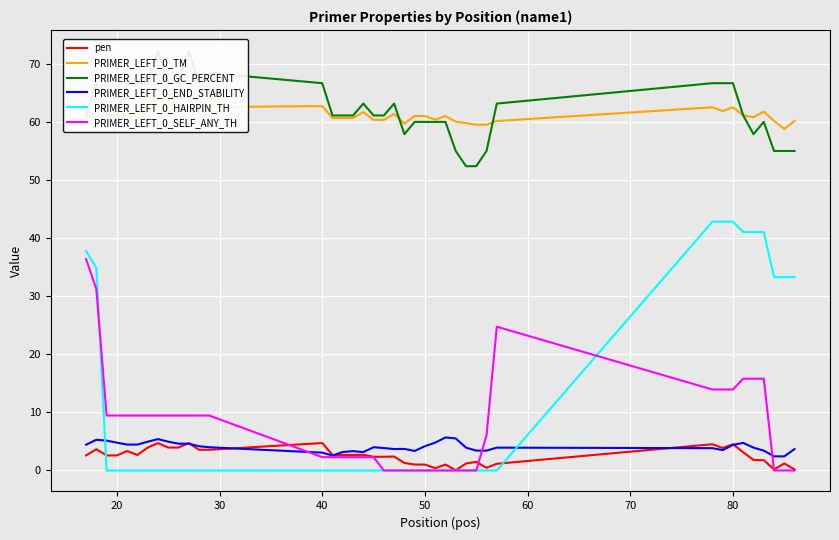

True or false: PRIMER_LEFT_0_SELF_ANY_TH has more than 1 points higher than both neighbors.

False